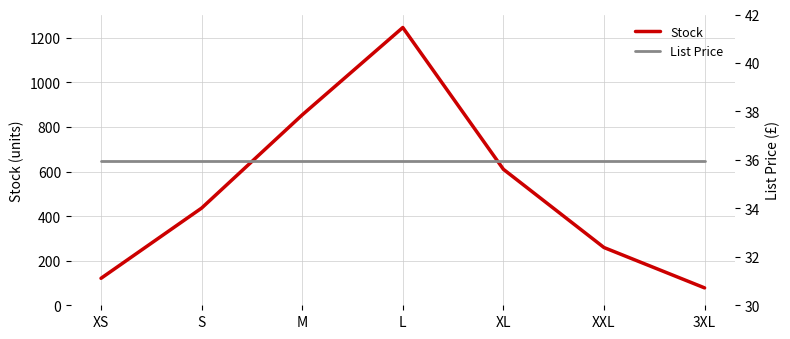

How many values in the Stock series are below 436?

3